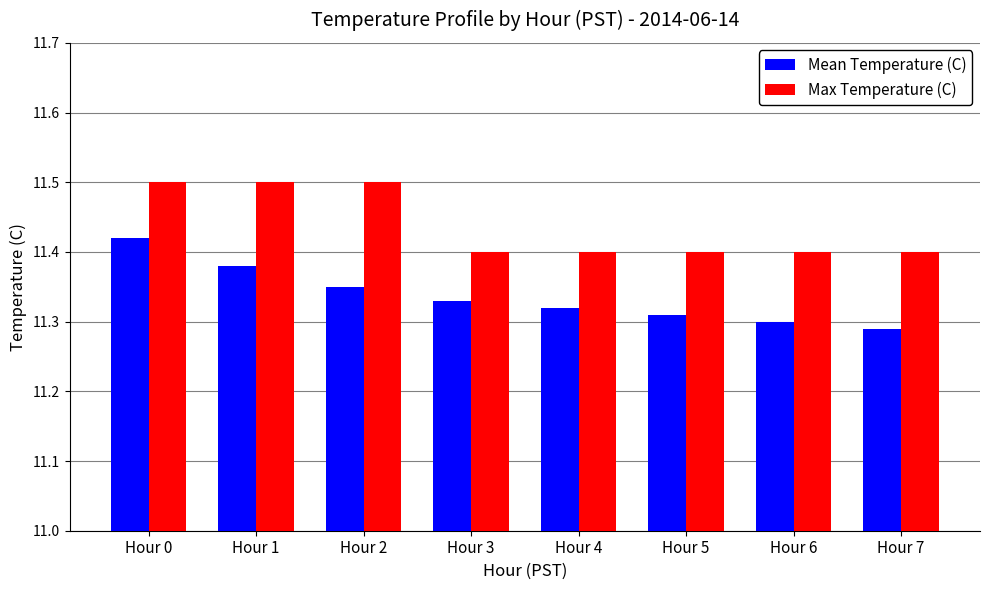

The Max Temperature (C) series shows 11.5 at Hour 0. True or false?

True